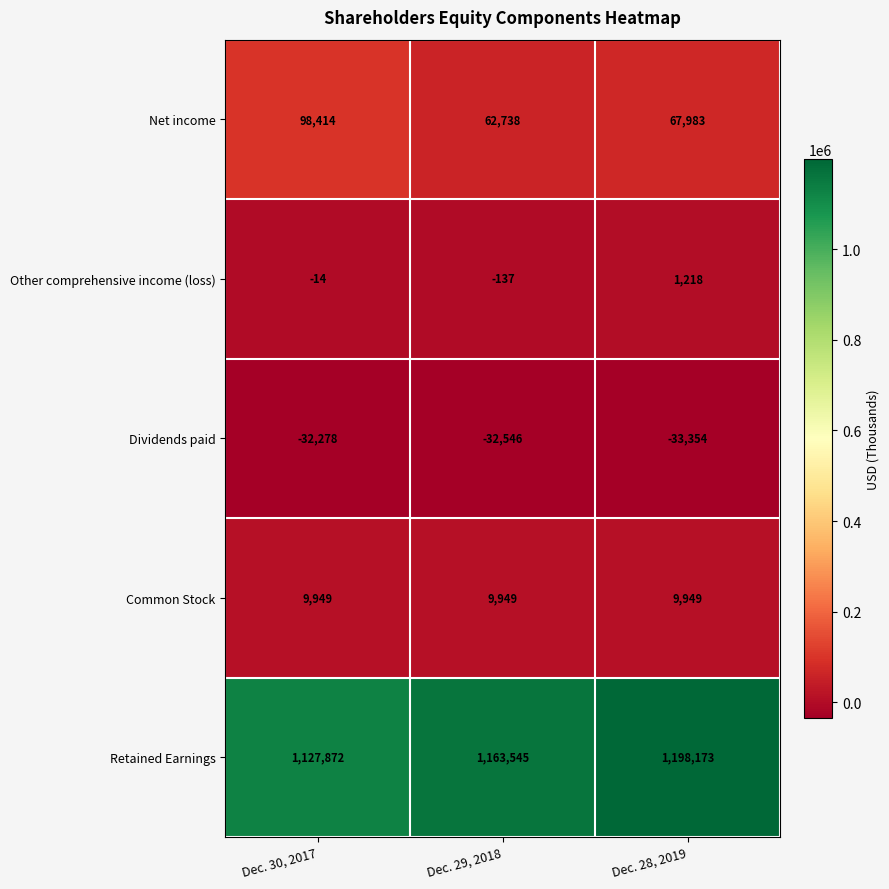

At which label does Net income reach its peak?

Dec. 30, 2017